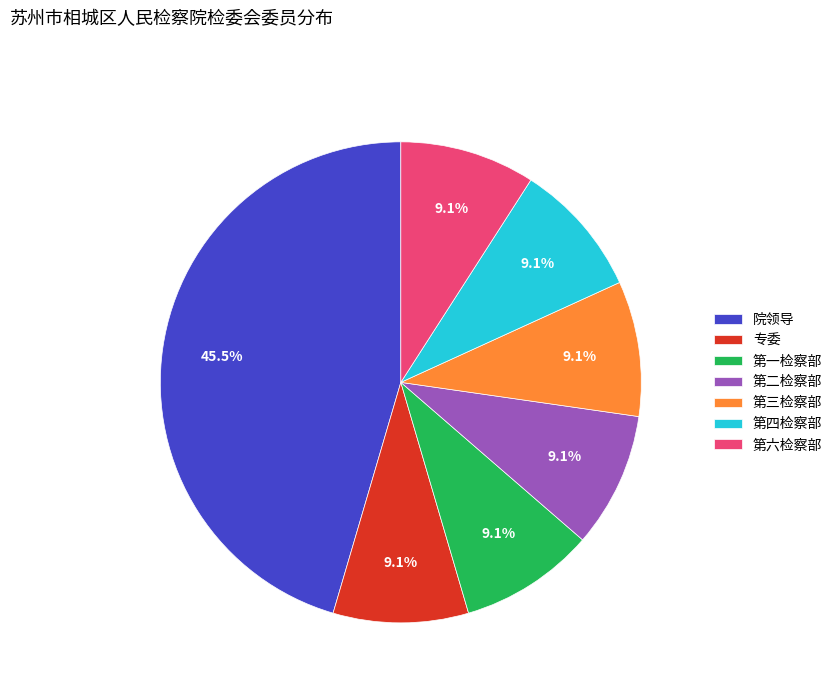

Does 第三检察部 account for over 50% of the chart?

No